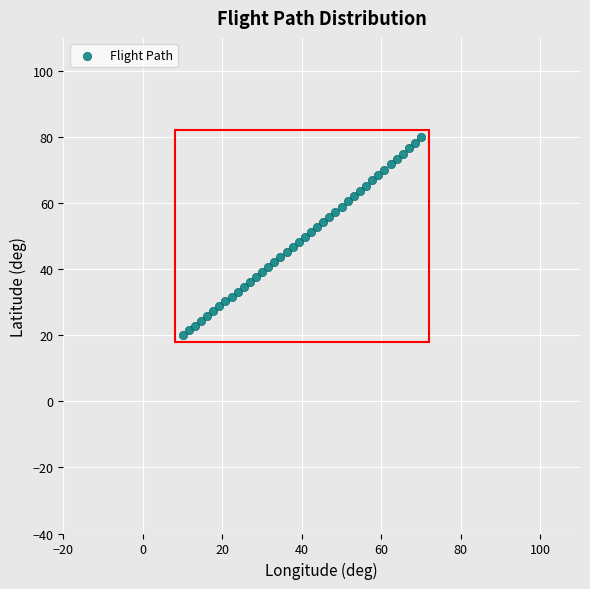

What is the range of Y values (max minus min)?

60.0